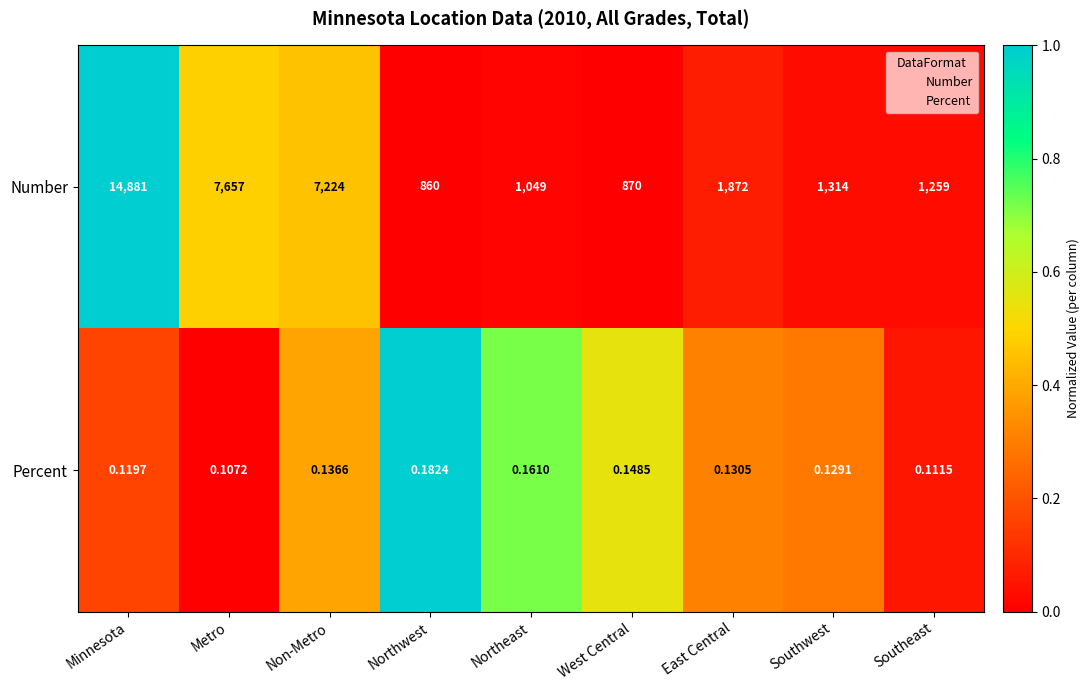

Rank the series at West Central from highest to lowest value.

Number, Percent